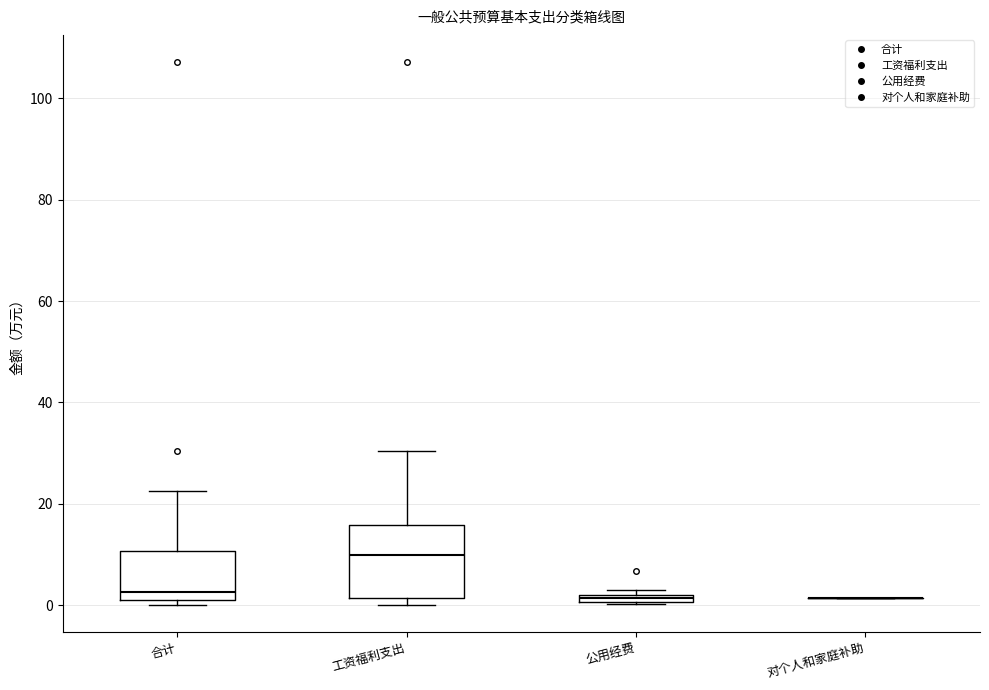

Which box is the tallest, from its lower edge to its upper edge?

工资福利支出